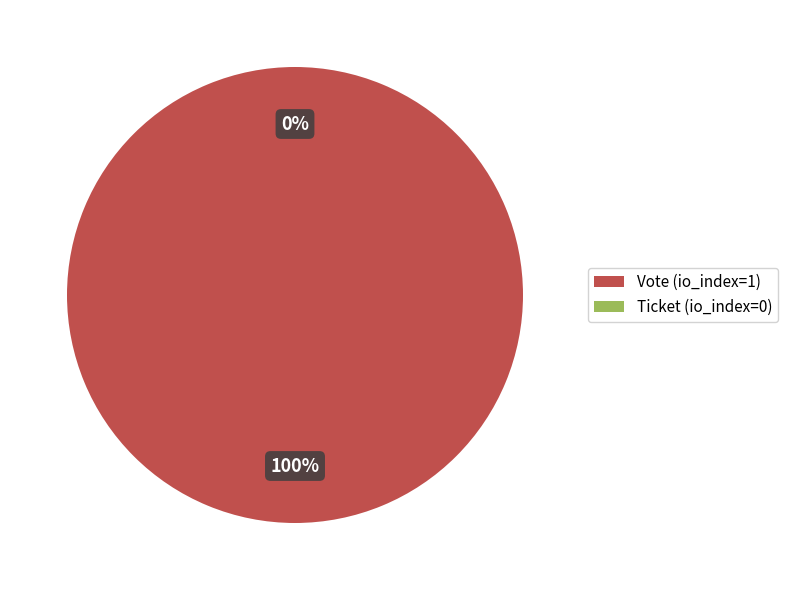

Which category has the biggest portion of the pie?

Vote (io_index=1)